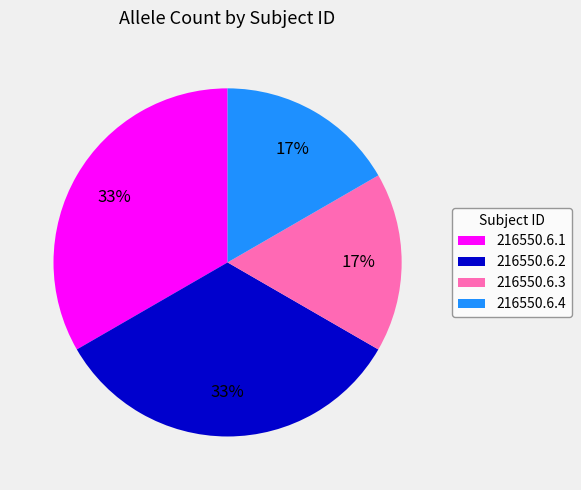

To the nearest percent, what is the combined percentage of 216550.6.4 and 216550.6.1?

50%